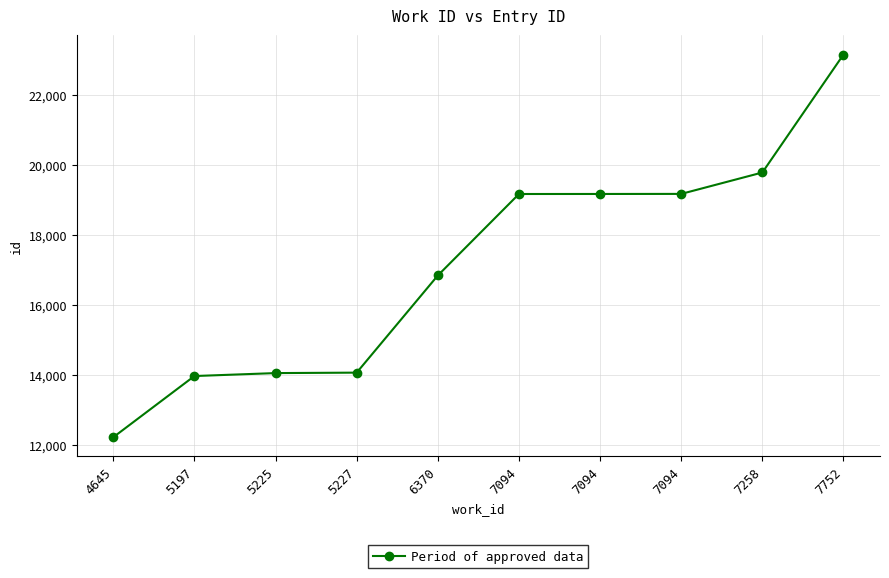

At which category does the chart reach its peak across all series?

7752